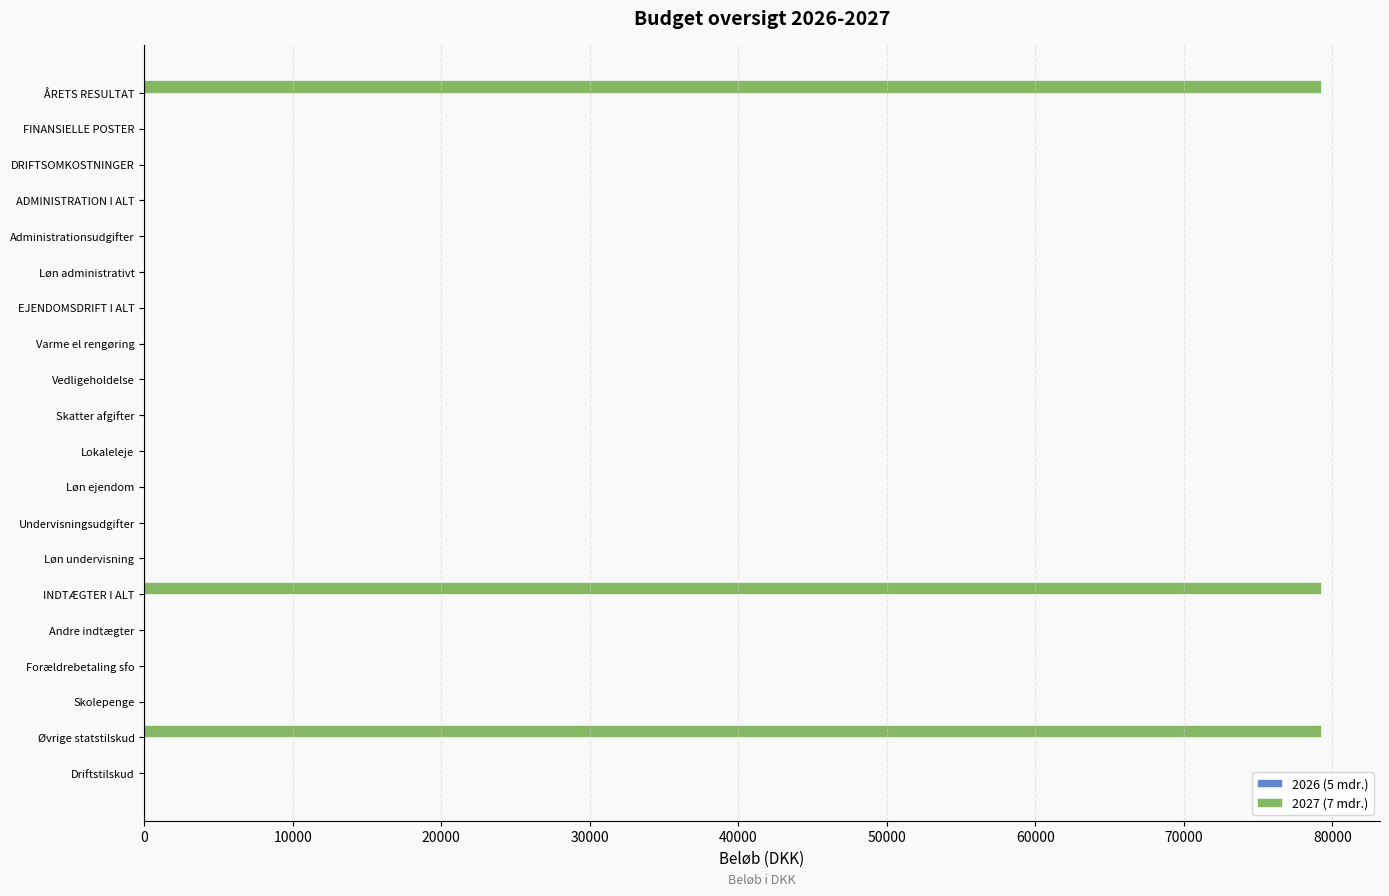

What is the maximum value shown in the chart?

79241.8